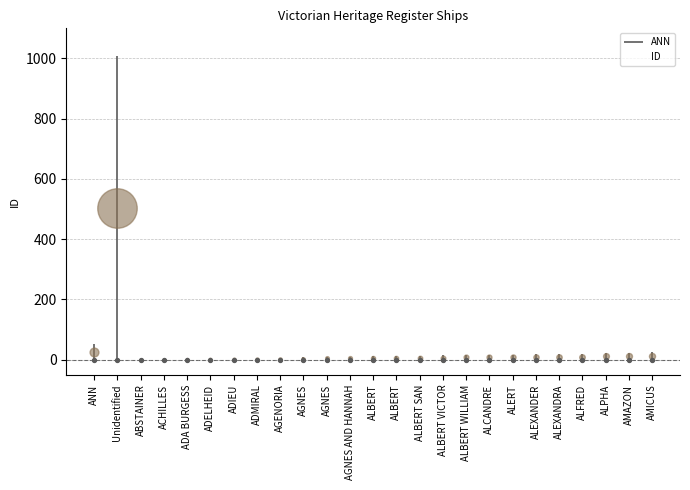

Approximately how many times larger is the value at ADMIRAL compared to ALFRED?

0.3